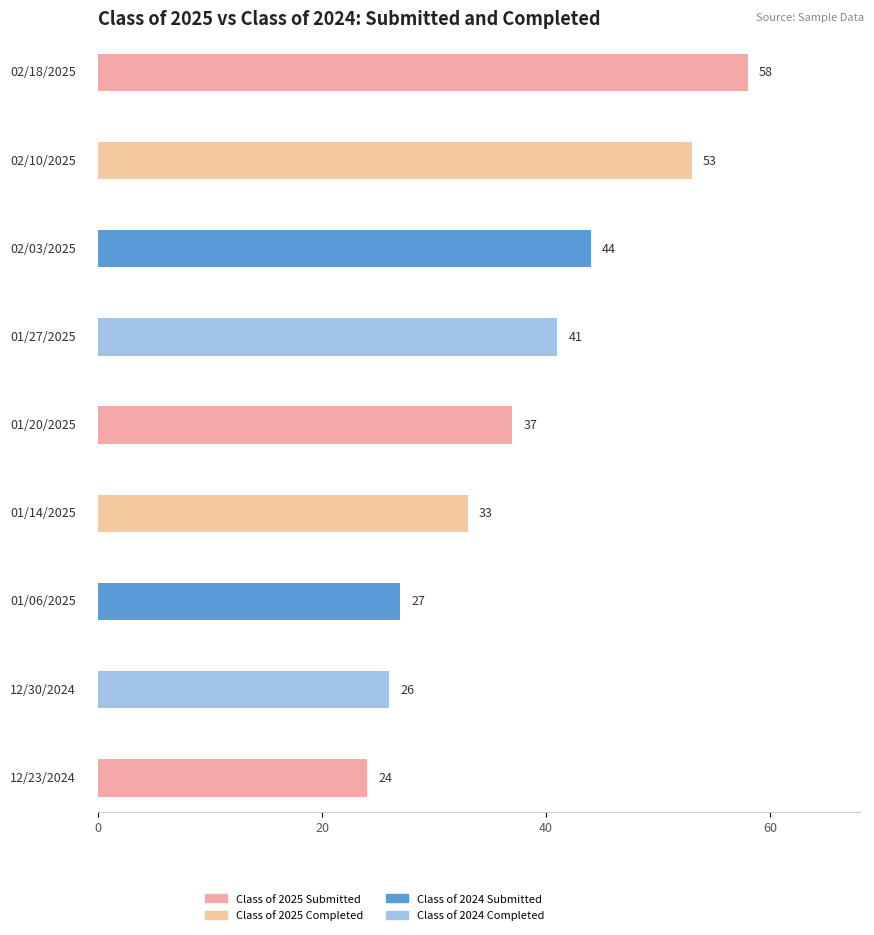

True or false: Class of 2025 Completed has a value of 73 at 02/18/2025.

False